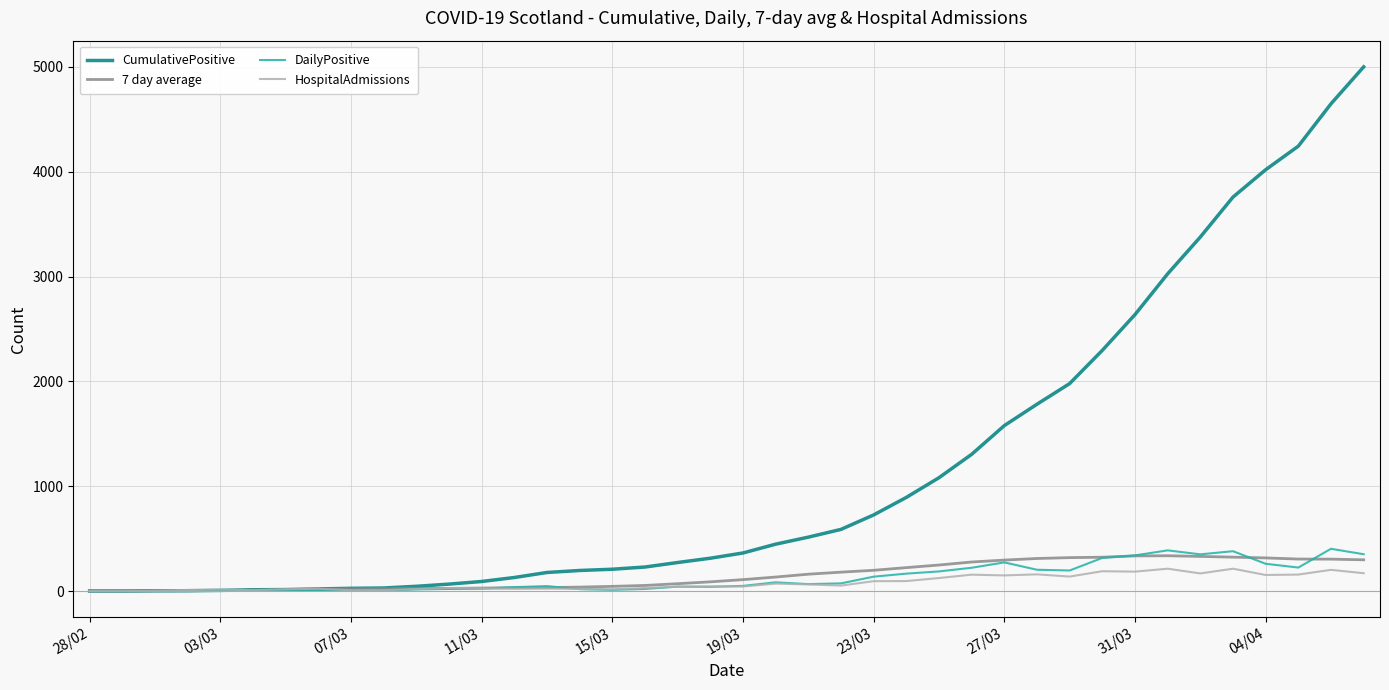

What is the highest value of the DailyPositive series?

404.0